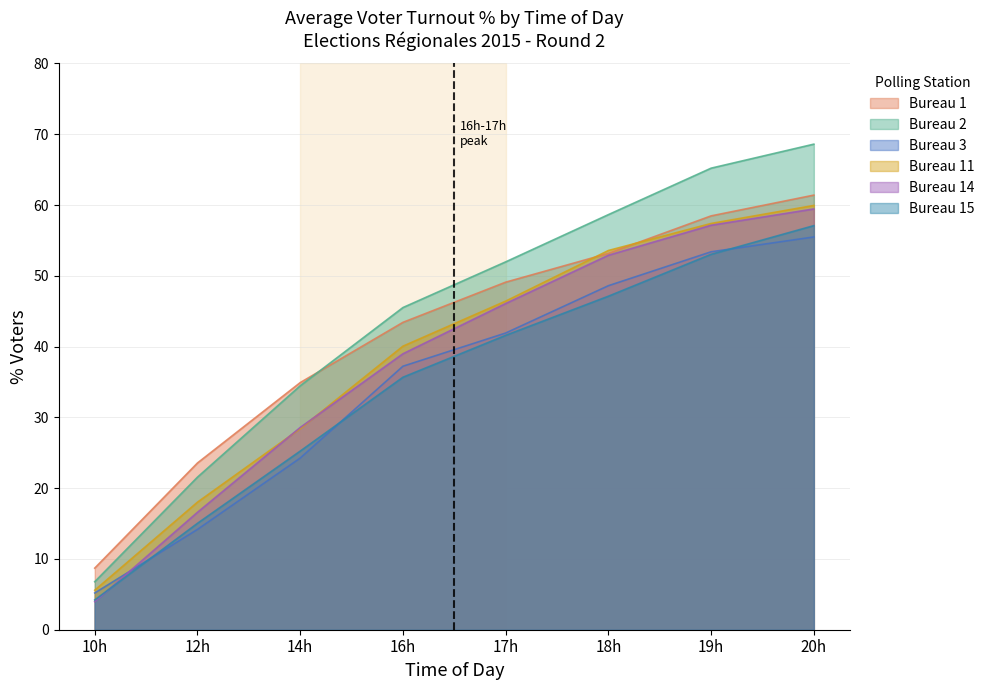

What position from the right is 16h?

5